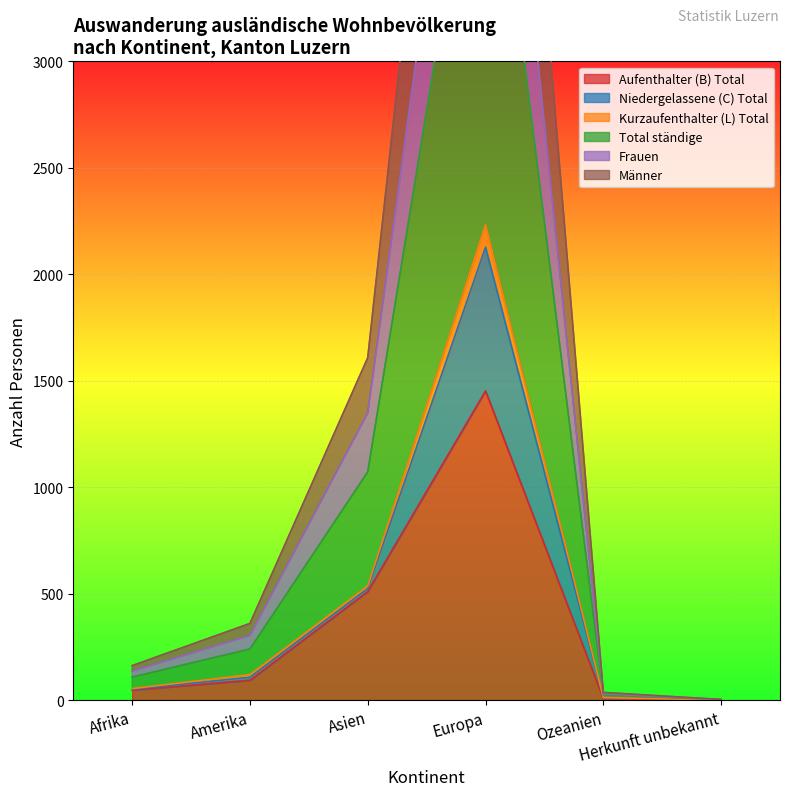

Between Asien and Europa, which is larger?

Europa